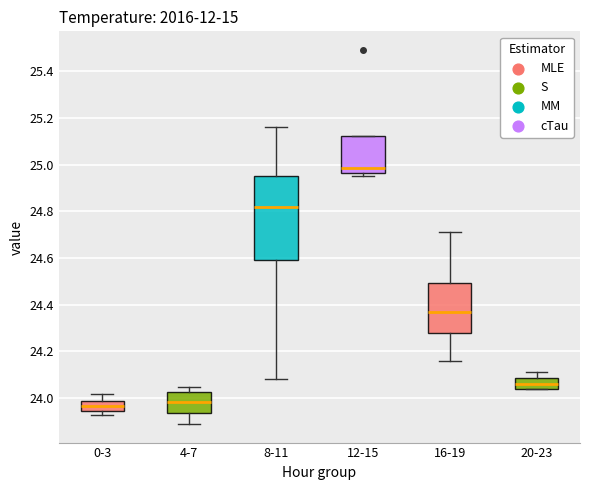

Comparing the boxes themselves (not the whiskers), which one is the tallest?

8-11